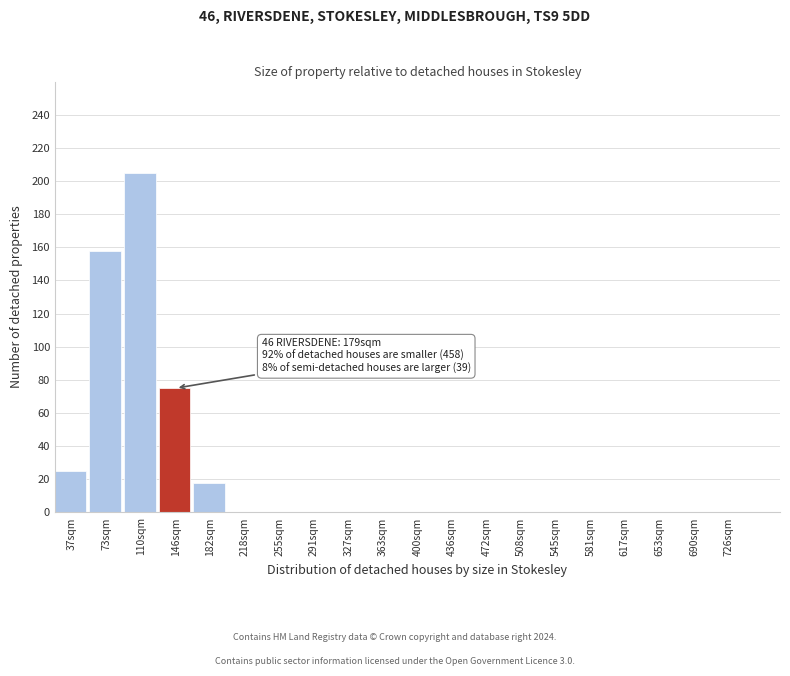

Reading left to right, list all the values displayed in this chart.

37sqm=25	73sqm=158	110sqm=205	146sqm=75	182sqm=18	218sqm=0	255sqm=0	291sqm=0	327sqm=0	363sqm=0	400sqm=0	436sqm=0	472sqm=0	508sqm=0	545sqm=0	581sqm=0	617sqm=0	653sqm=0	690sqm=0	726sqm=0